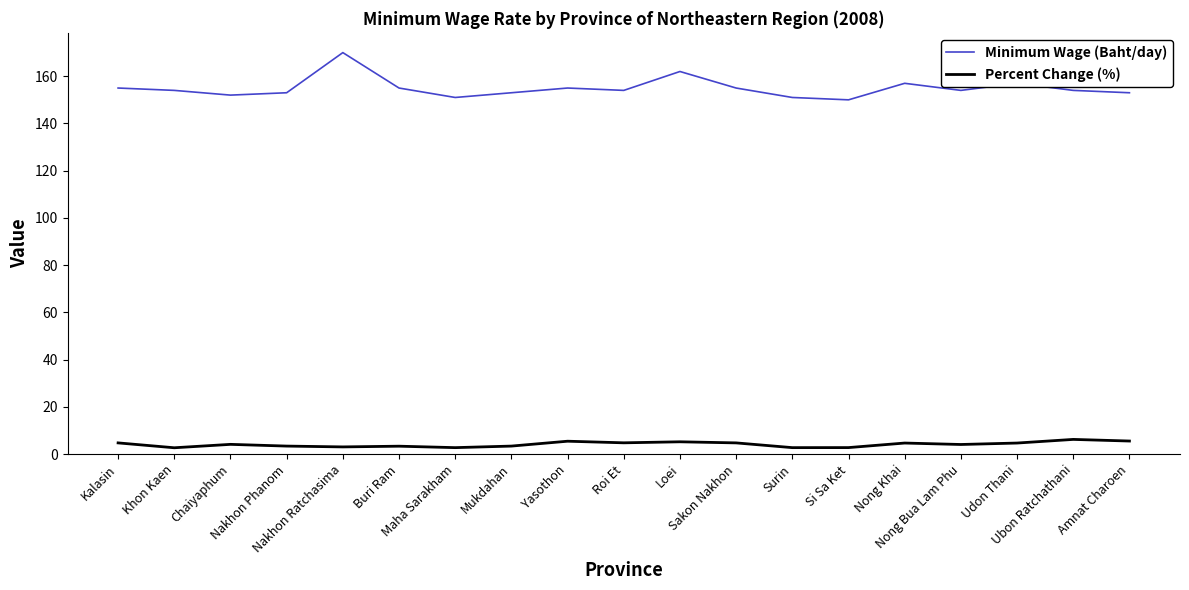

What is the maximum value shown in the chart?

170.0